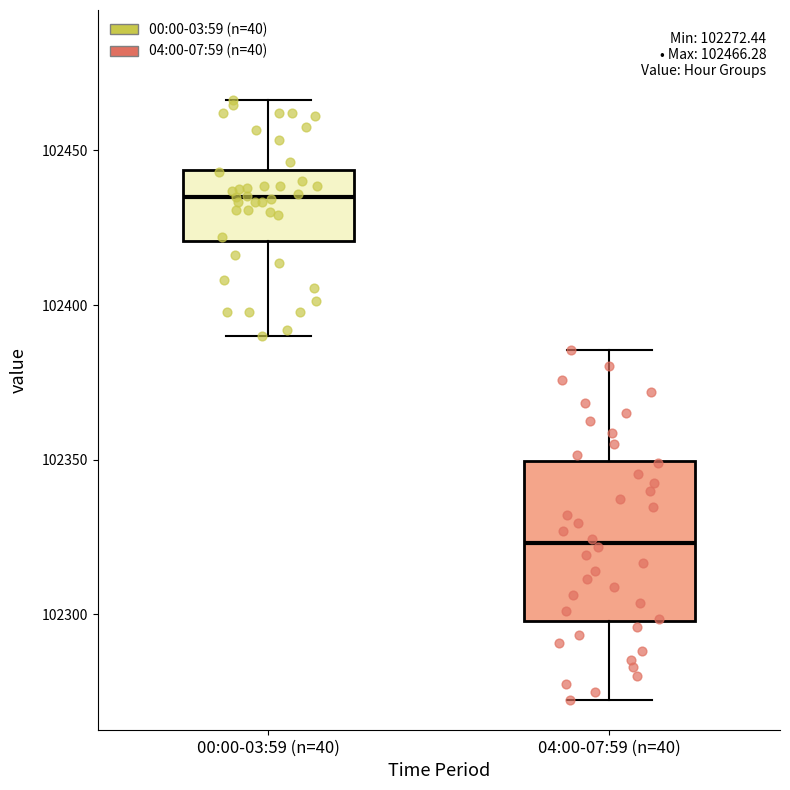

Which box's median line is the highest?

00:00-03:59 (n=40)